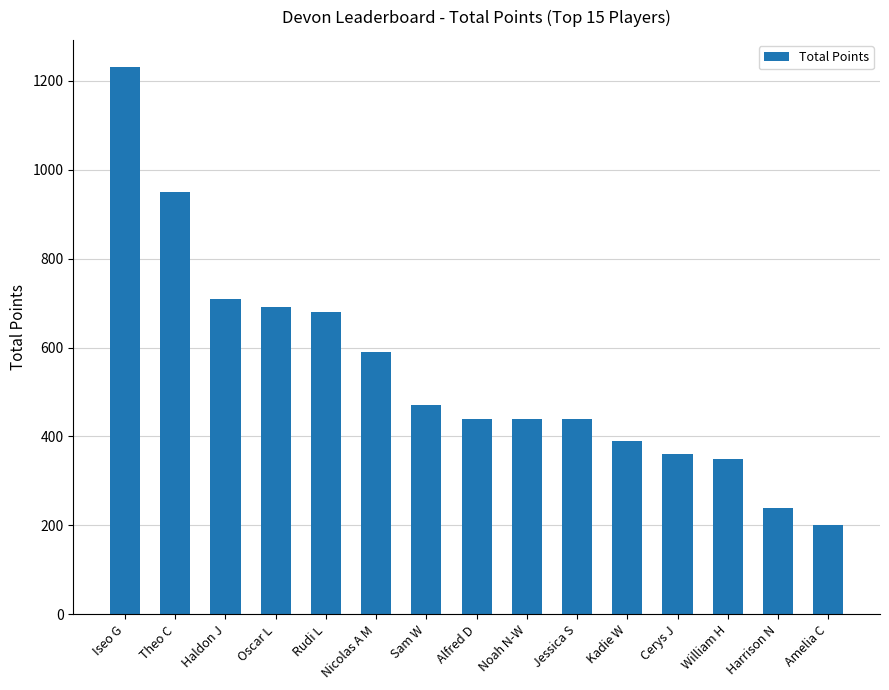

What is the maximum value shown in the chart?

1230